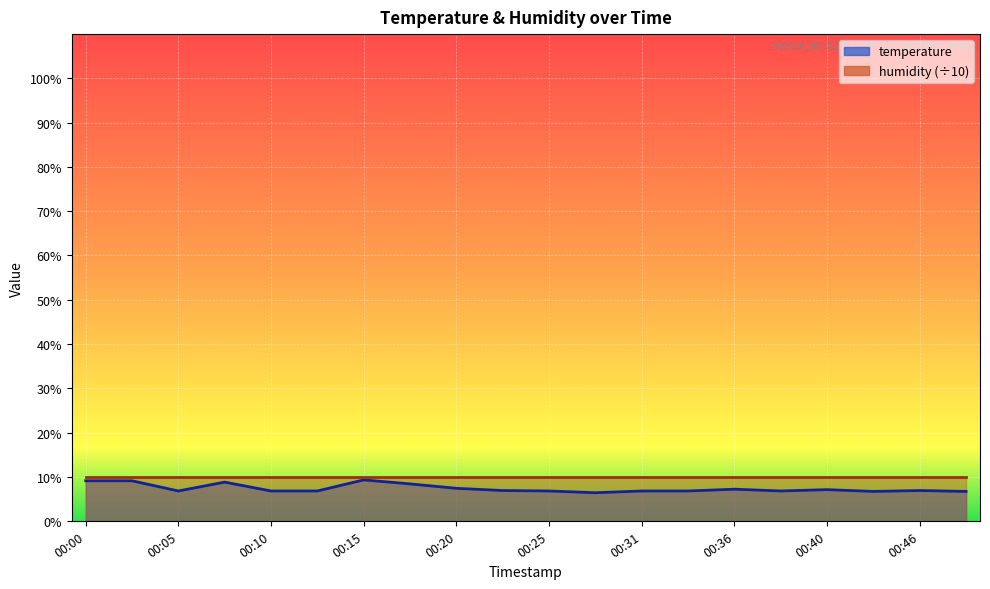

Where is the first local maximum?

00:08